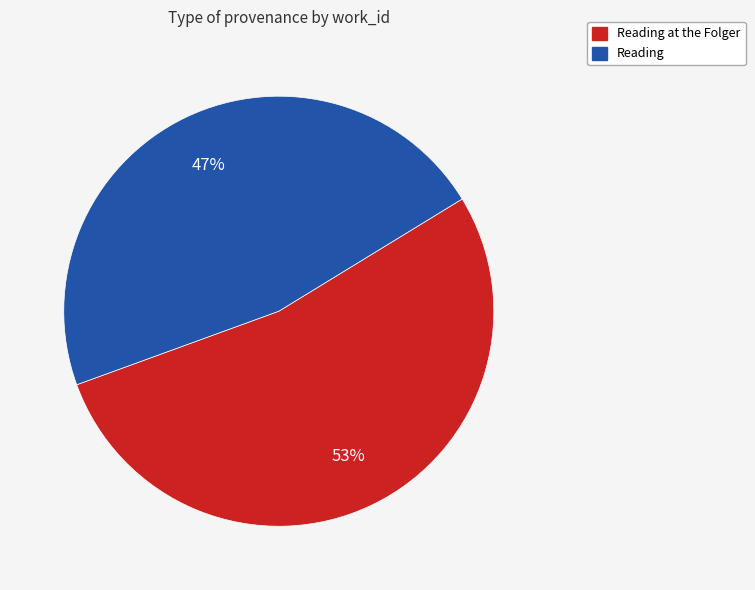

To the nearest percent, what is the average slice percentage?

50%